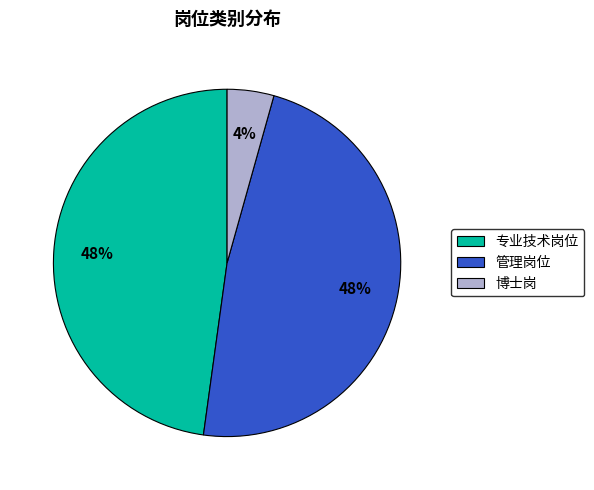

What percentage is the 管理岗位 slice, to the nearest percent?

48%